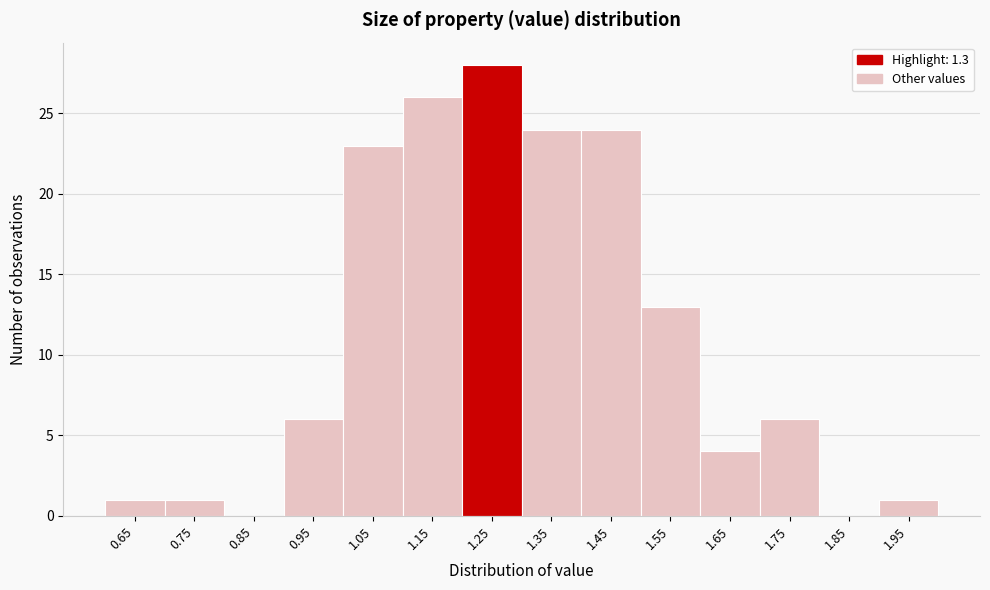

Reading right to left, list all the values displayed in this chart.

1.95=1	1.85=0	1.75=6	1.65=4	1.55=13	1.45=24	1.35=24	1.25=28	1.15=26	1.05=23	0.95=6	0.85=0	0.75=1	0.65=1